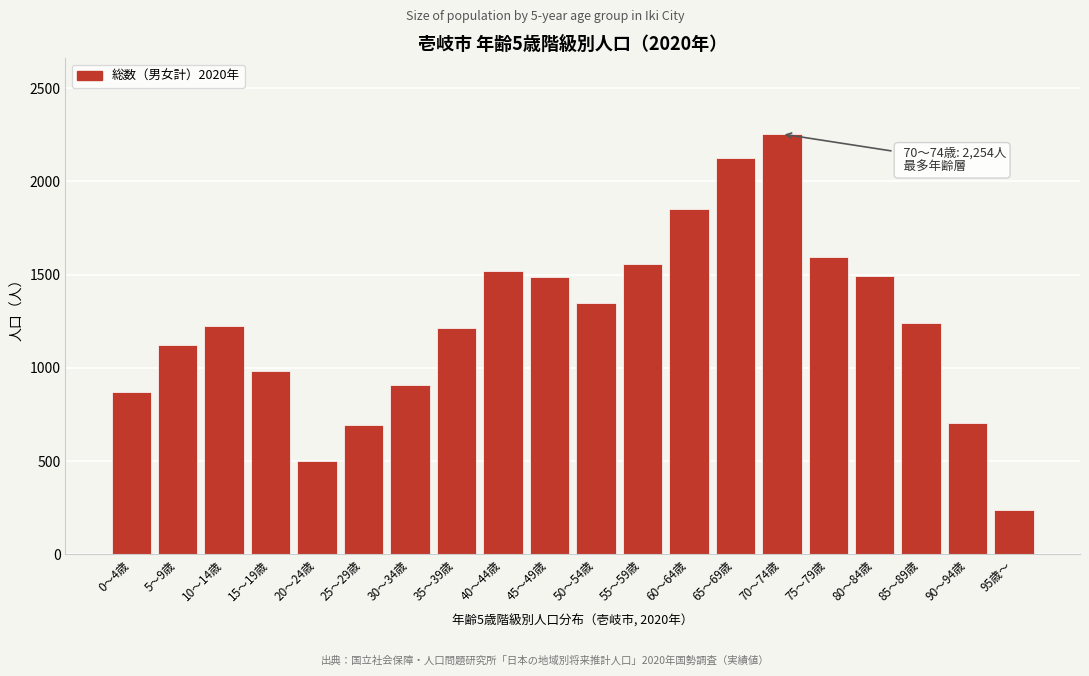

What is the ratio of the value at 75～79歳 to the value at 90～94歳?

2.3